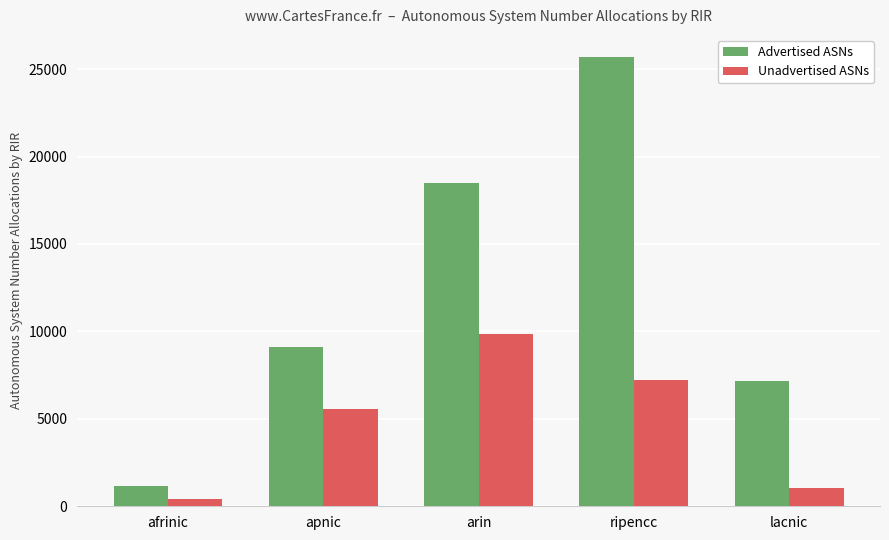

Which category has the lowest value in the Unadvertised ASNs series?

afrinic